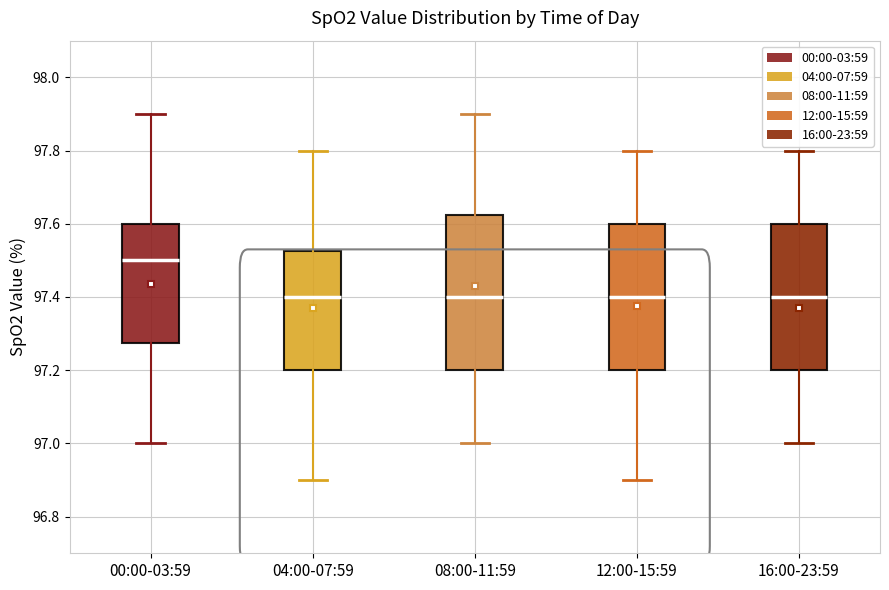

Reading left to right, read every box against the y-axis: the position of its median line, the range the box covers, and the ends of its whiskers. The values are not printed on the chart, so give them approximately, as read against the axis.

00:00-03:59: median 97.50, box 97.28 to 97.60, whiskers 97.00 to 97.90
04:00-07:59: median 97.40, box 97.20 to 97.52, whiskers 96.90 to 97.80
08:00-11:59: median 97.40, box 97.20 to 97.62, whiskers 97.00 to 97.90
12:00-15:59: median 97.40, box 97.20 to 97.60, whiskers 96.90 to 97.80
16:00-23:59: median 97.40, box 97.20 to 97.60, whiskers 97.00 to 97.80